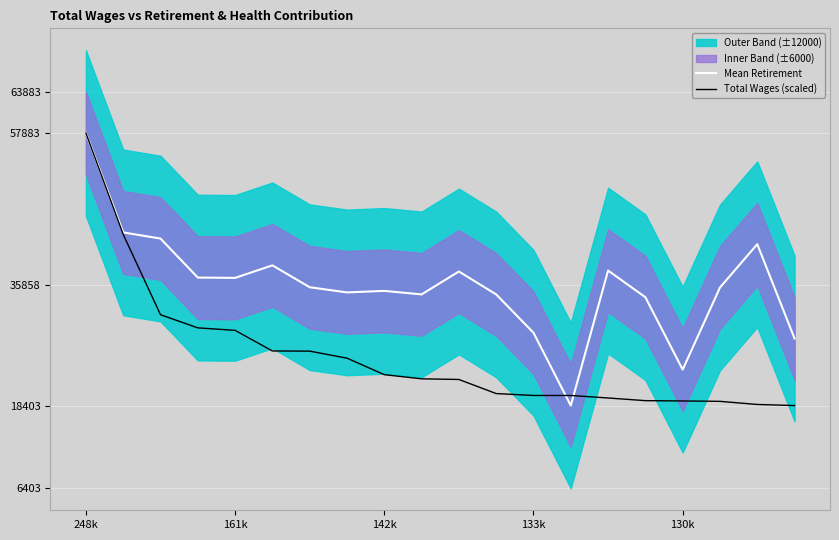

What is the label of the 8th point from the left?

7